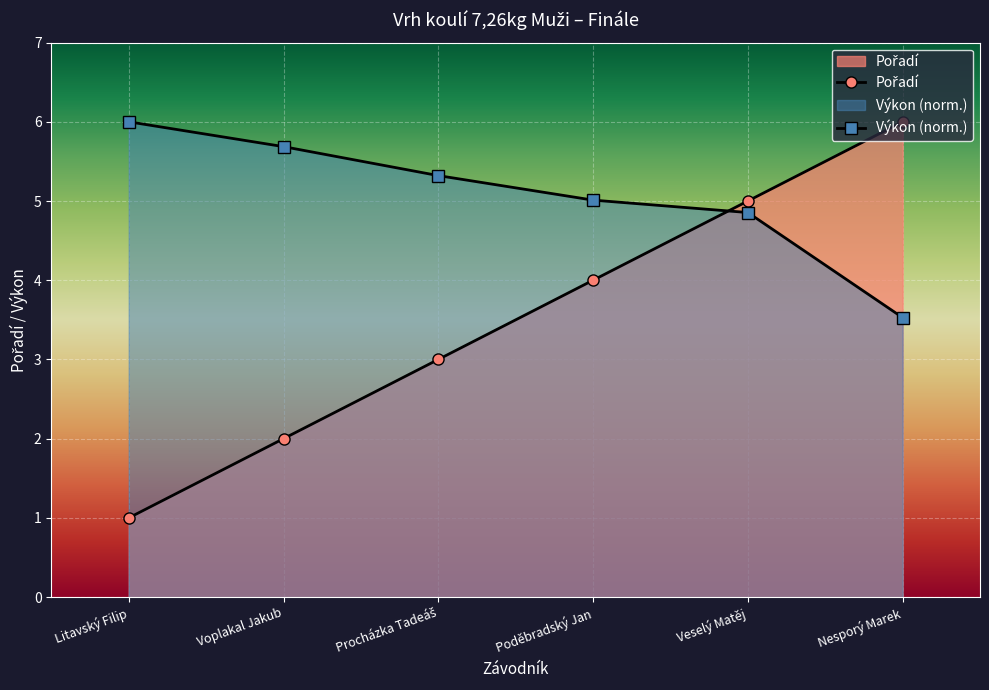

How many values exceed 4?

2